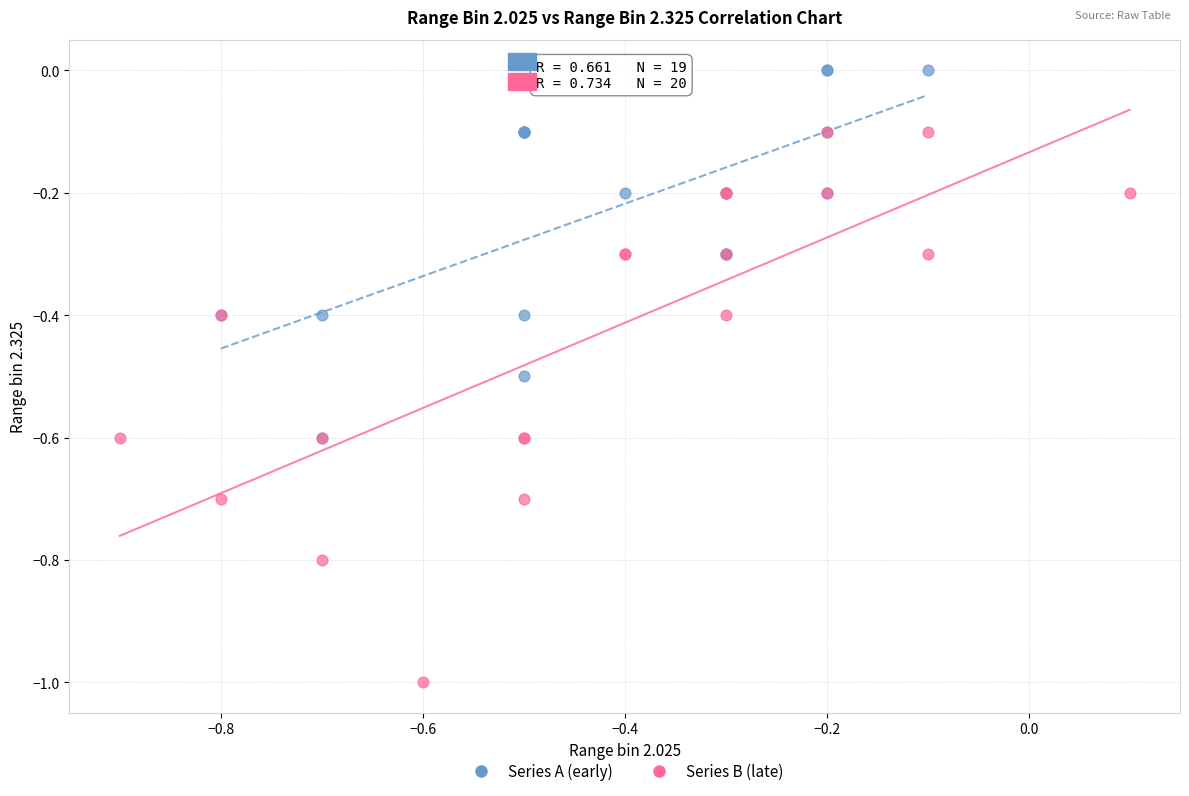

Which series has the largest Y range (max minus min)?

Series B (late)